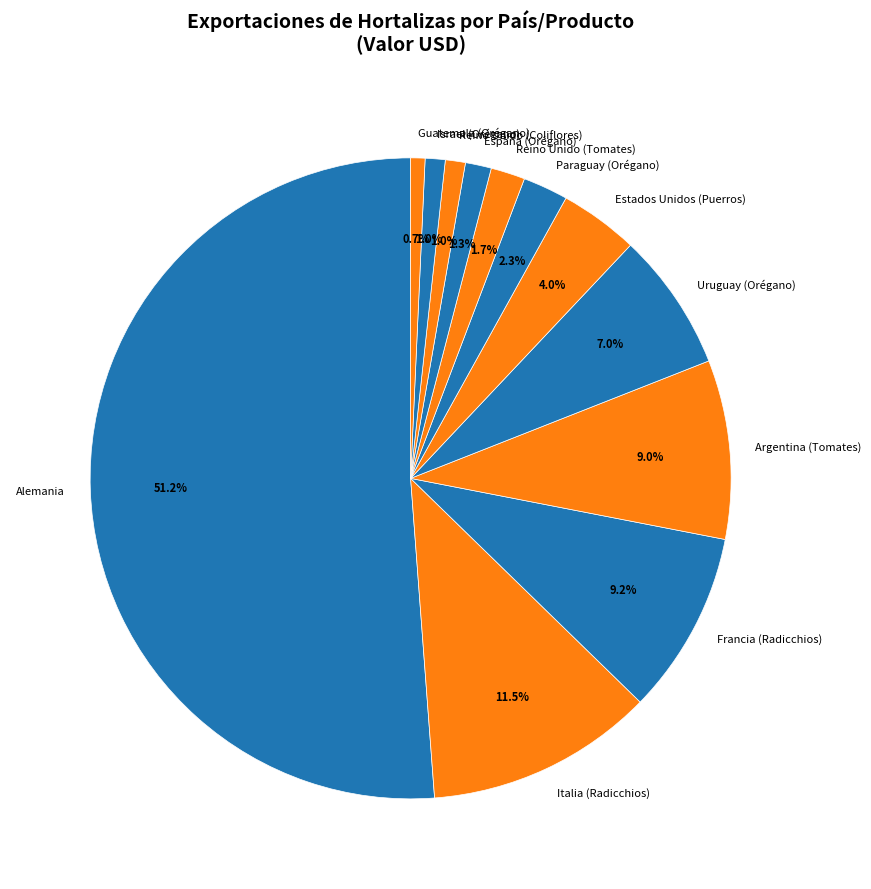

How many segments does this pie chart have?

12